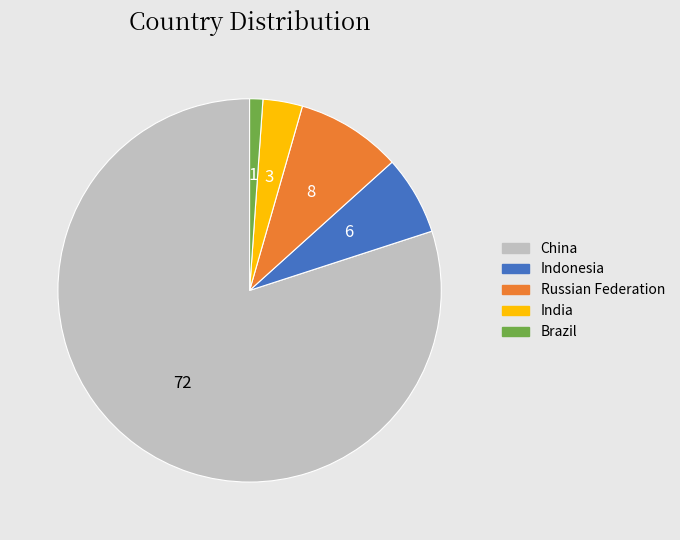

Is there a majority slice in this chart?

Yes